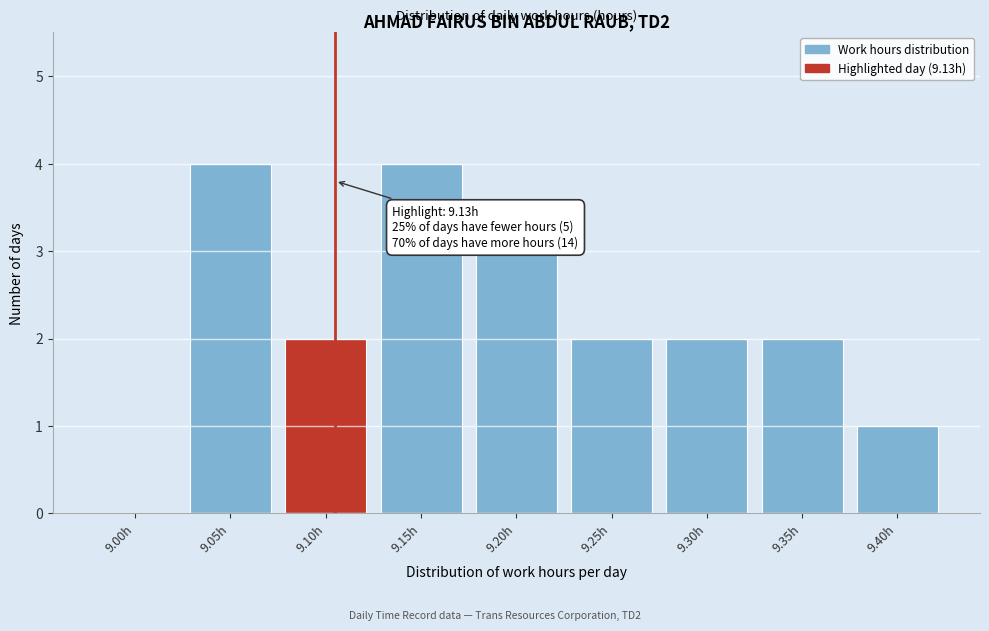

Reading right to left, list all the values displayed in this chart.

9.40h=1	9.35h=2	9.30h=2	9.25h=2	9.20h=3	9.15h=4	9.10h=2	9.05h=4	9.00h=0